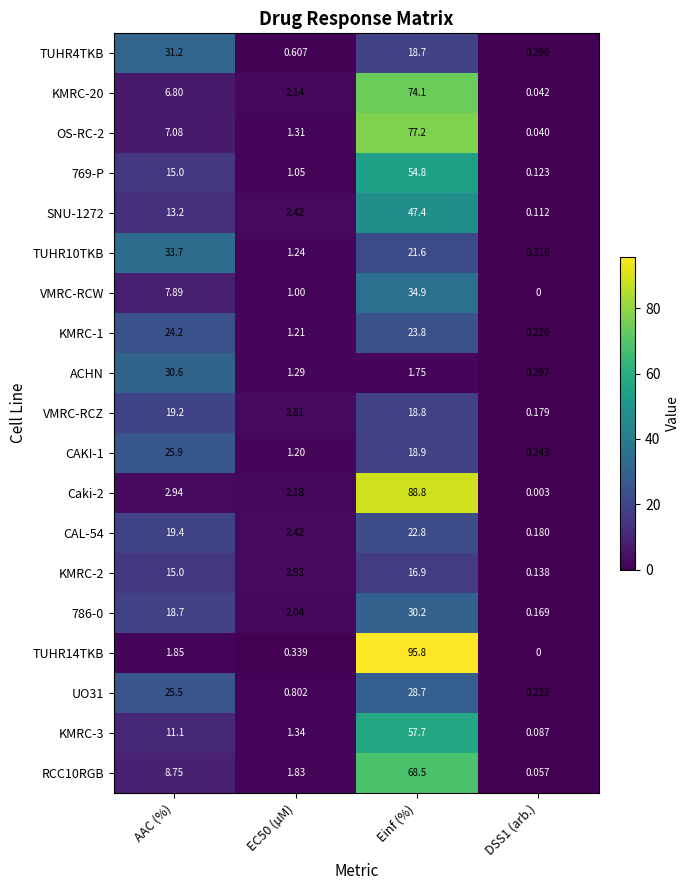

How many data points does each series have?

4